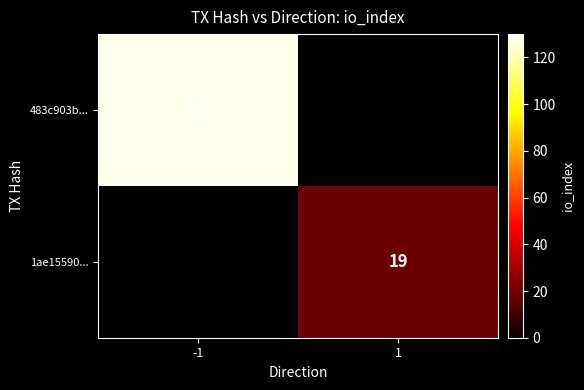

Is it true that 1ae15590... equals 33 at 1?

False